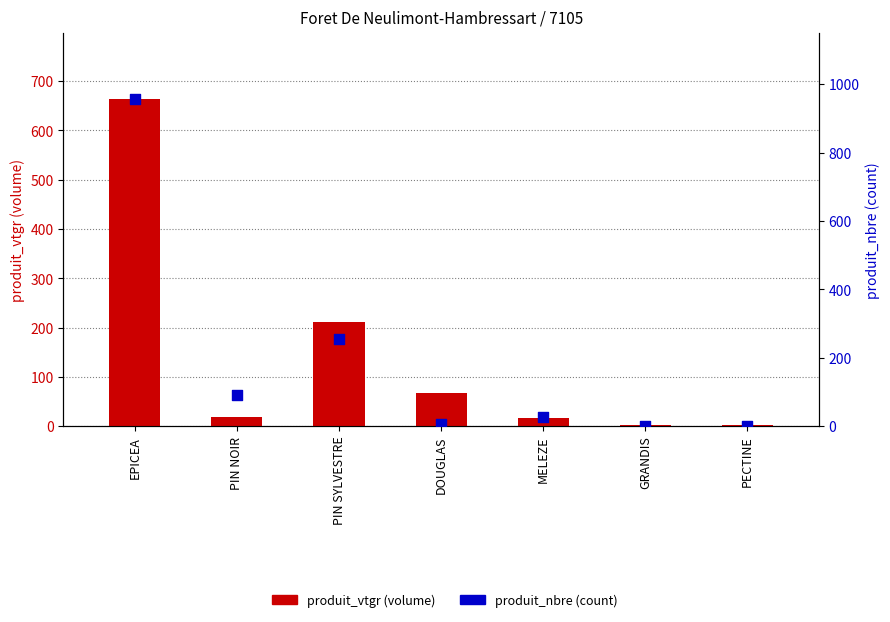

At how many categories does at least one series exceed 514?

1